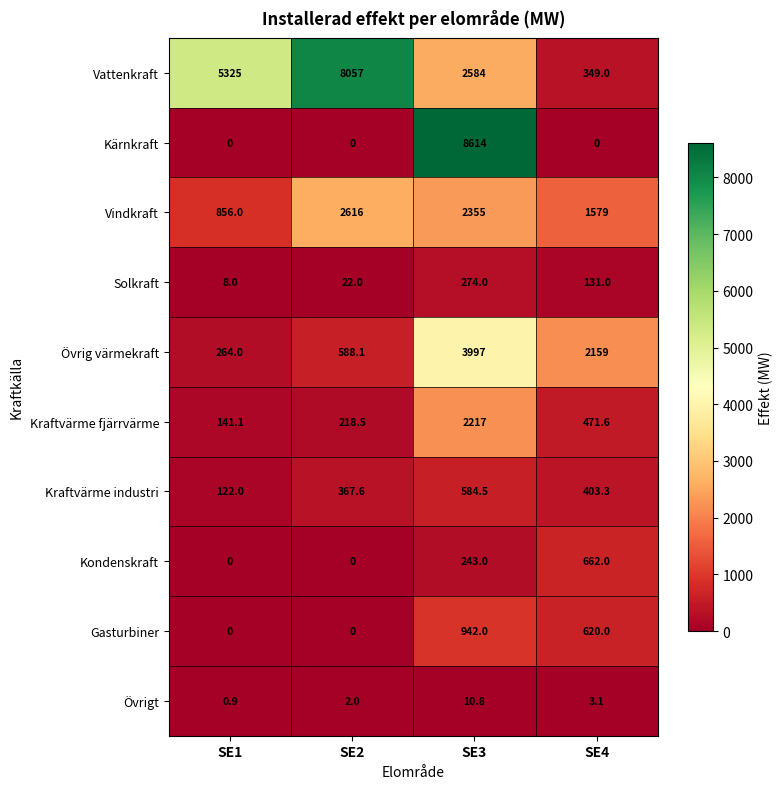

At how many categories does at least one series exceed 8140?

1